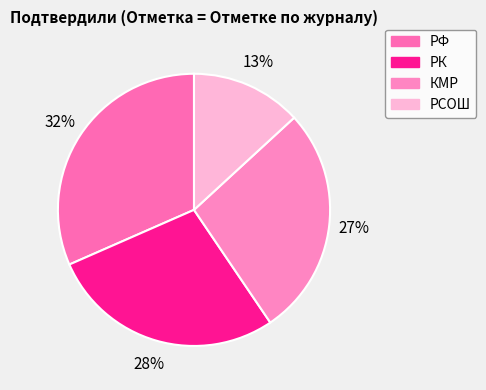

How many segments does this pie chart have?

4